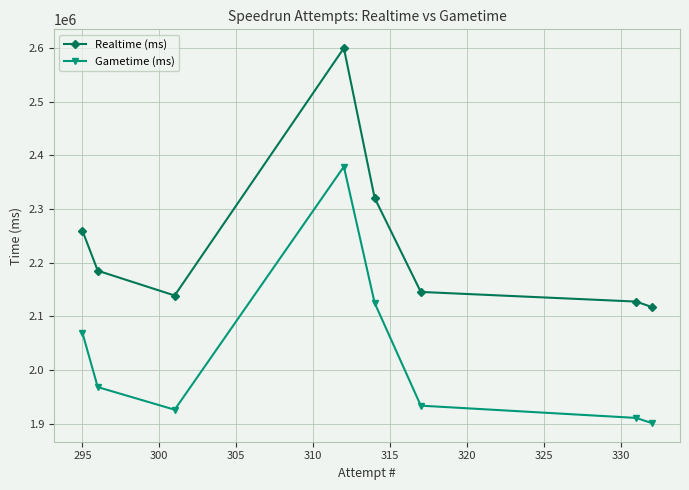

Rank the series by their maximum value, from highest to lowest.

Realtime (ms), Gametime (ms)